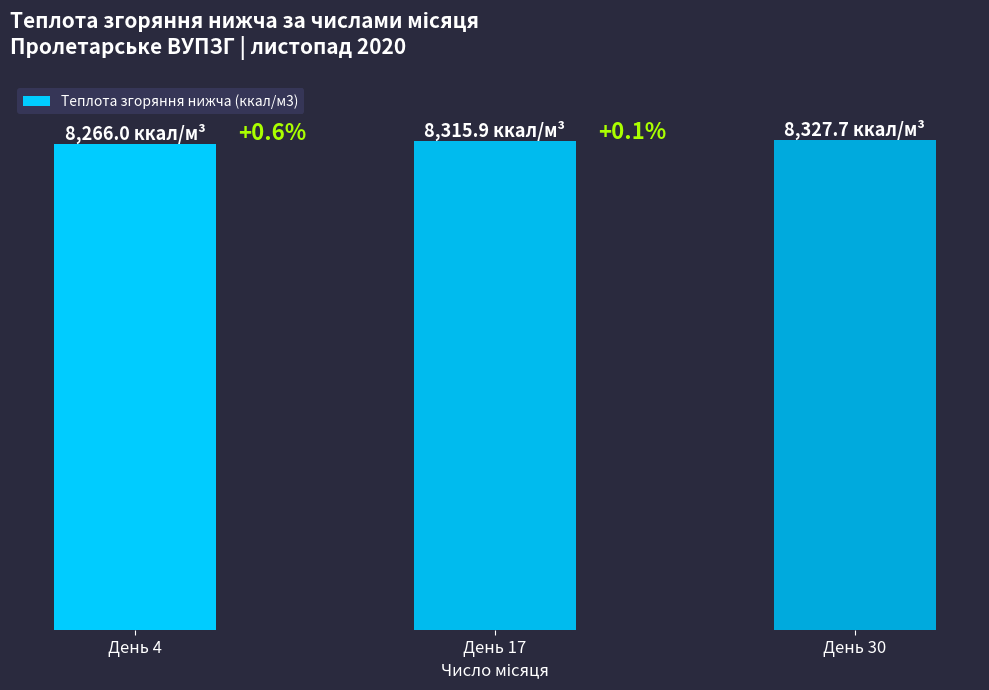

Rank the categories by value from lowest to highest.

День 4, День 17, День 30